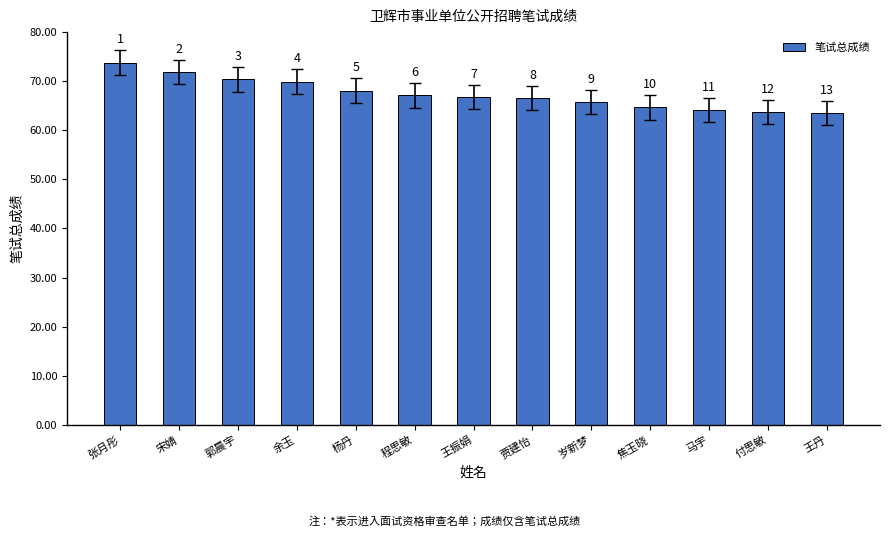

Which category has the lowest value across all series?

王丹